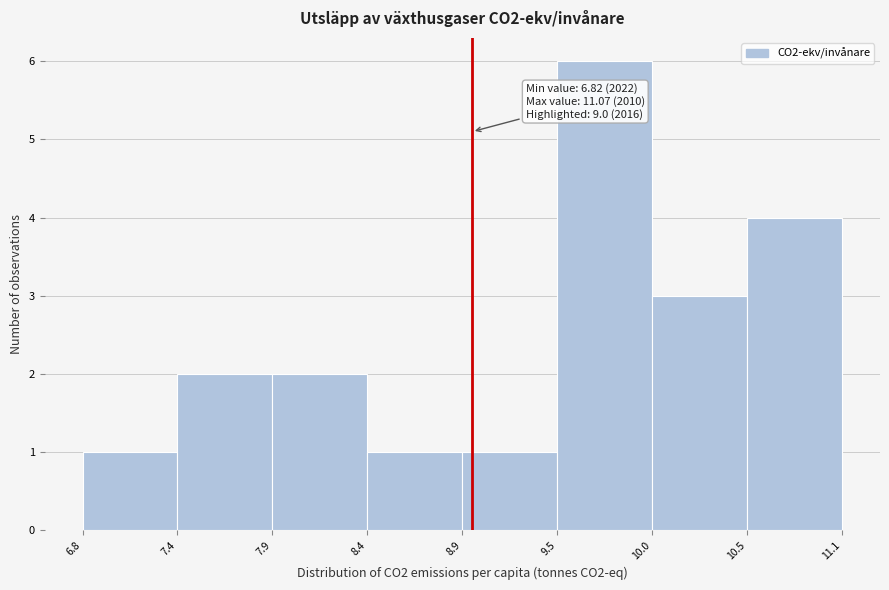

Reading left to right, list all the values displayed in this chart.

1	2	2	1	1	6	3	4